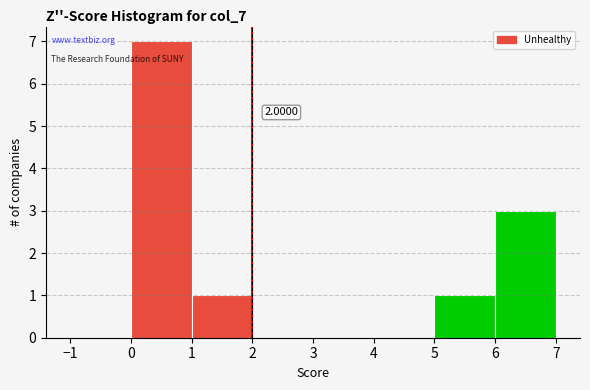

Over which range of the x-axis is the bar tallest?

0 to 1